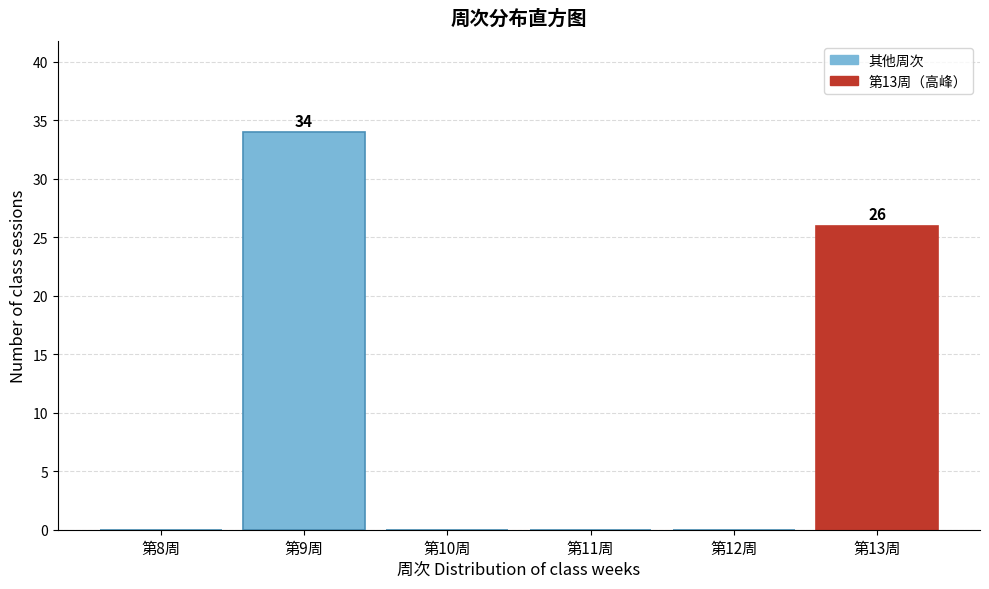

Reading right to left, list all the values displayed in this chart.

第13周=26	第12周=0	第11周=0	第10周=0	第9周=34	第8周=0